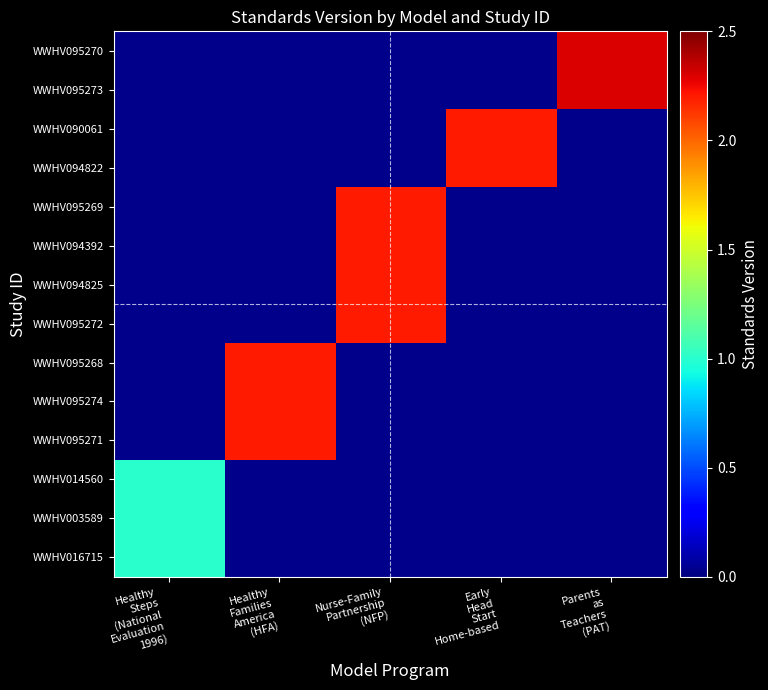

Reading left to right, what are all the values shown in this chart?

WWHV016715: Healthy
Steps
(National
Evaluation
1996)=1.0	Healthy
Families
America
(HFA)=0.0	Nurse-Family
Partnership
(NFP)=0.0	Early
Head
Start
Home-based=0.0	Parents
as
Teachers
(PAT)=0.0
WWHV003589: Healthy
Steps
(National
Evaluation
1996)=1.0	Healthy
Families
America
(HFA)=0.0	Nurse-Family
Partnership
(NFP)=0.0	Early
Head
Start
Home-based=0.0	Parents
as
Teachers
(PAT)=0.0
WWHV014560: Healthy
Steps
(National
Evaluation
1996)=1.0	Healthy
Families
America
(HFA)=0.0	Nurse-Family
Partnership
(NFP)=0.0	Early
Head
Start
Home-based=0.0	Parents
as
Teachers
(PAT)=0.0
WWHV095271: Healthy
Steps
(National
Evaluation
1996)=0.0	Healthy
Families
America
(HFA)=2.2	Nurse-Family
Partnership
(NFP)=0.0	Early
Head
Start
Home-based=0.0	Parents
as
Teachers
(PAT)=0.0
WWHV095274: Healthy
Steps
(National
Evaluation
1996)=0.0	Healthy
Families
America
(HFA)=2.2	Nurse-Family
Partnership
(NFP)=0.0	Early
Head
Start
Home-based=0.0	Parents
as
Teachers
(PAT)=0.0
WWHV095268: Healthy
Steps
(National
Evaluation
1996)=0.0	Healthy
Families
America
(HFA)=2.2	Nurse-Family
Partnership
(NFP)=0.0	Early
Head
Start
Home-based=0.0	Parents
as
Teachers
(PAT)=0.0
WWHV095272: Healthy
Steps
(National
Evaluation
1996)=0.0	Healthy
Families
America
(HFA)=0.0	Nurse-Family
Partnership
(NFP)=2.2	Early
Head
Start
Home-based=0.0	Parents
as
Teachers
(PAT)=0.0
WWHV094825: Healthy
Steps
(National
Evaluation
1996)=0.0	Healthy
Families
America
(HFA)=0.0	Nurse-Family
Partnership
(NFP)=2.2	Early
Head
Start
Home-based=0.0	Parents
as
Teachers
(PAT)=0.0
WWHV094392: Healthy
Steps
(National
Evaluation
1996)=0.0	Healthy
Families
America
(HFA)=0.0	Nurse-Family
Partnership
(NFP)=2.2	Early
Head
Start
Home-based=0.0	Parents
as
Teachers
(PAT)=0.0
WWHV095269: Healthy
Steps
(National
Evaluation
1996)=0.0	Healthy
Families
America
(HFA)=0.0	Nurse-Family
Partnership
(NFP)=2.2	Early
Head
Start
Home-based=0.0	Parents
as
Teachers
(PAT)=0.0
WWHV094822: Healthy
Steps
(National
Evaluation
1996)=0.0	Healthy
Families
America
(HFA)=0.0	Nurse-Family
Partnership
(NFP)=0.0	Early
Head
Start
Home-based=2.2	Parents
as
Teachers
(PAT)=0.0
WWHV090061: Healthy
Steps
(National
Evaluation
1996)=0.0	Healthy
Families
America
(HFA)=0.0	Nurse-Family
Partnership
(NFP)=0.0	Early
Head
Start
Home-based=2.2	Parents
as
Teachers
(PAT)=0.0
WWHV095273: Healthy
Steps
(National
Evaluation
1996)=0.0	Healthy
Families
America
(HFA)=0.0	Nurse-Family
Partnership
(NFP)=0.0	Early
Head
Start
Home-based=0.0	Parents
as
Teachers
(PAT)=2.3
WWHV095270: Healthy
Steps
(National
Evaluation
1996)=0.0	Healthy
Families
America
(HFA)=0.0	Nurse-Family
Partnership
(NFP)=0.0	Early
Head
Start
Home-based=0.0	Parents
as
Teachers
(PAT)=2.3